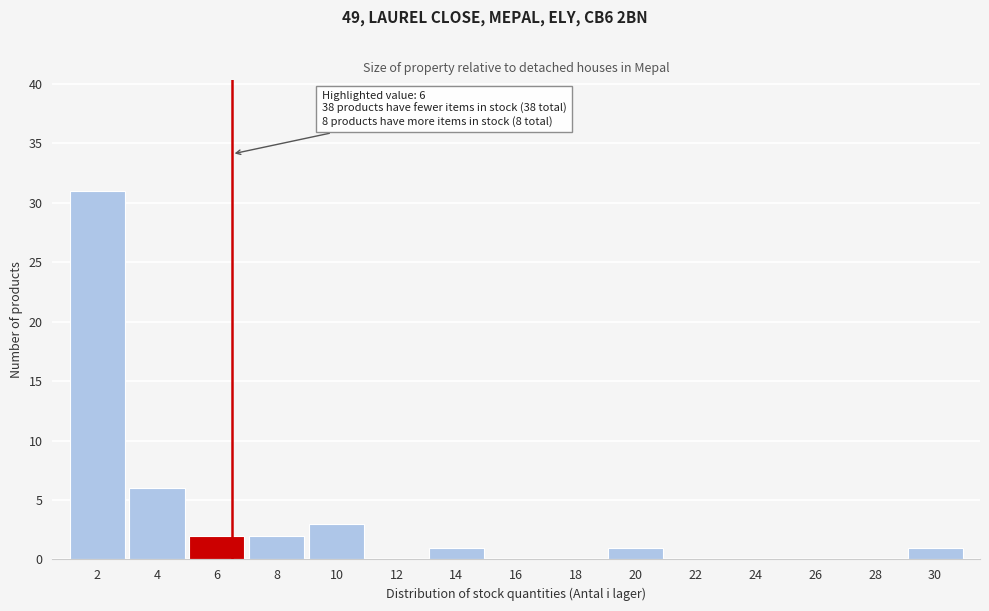

Reading left to right, extract all data points from this chart.

2=31	4=6	6=2	8=2	10=3	12=0	14=1	16=0	18=0	20=1	22=0	24=0	26=0	28=0	30=1